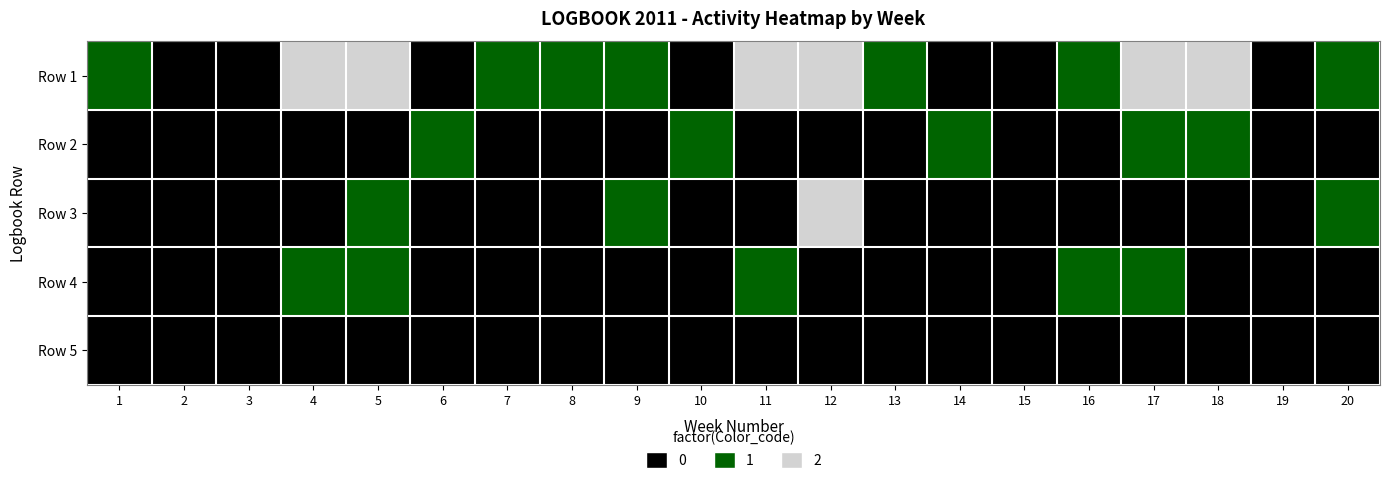

What is the difference between the highest and lowest values at 14?

1